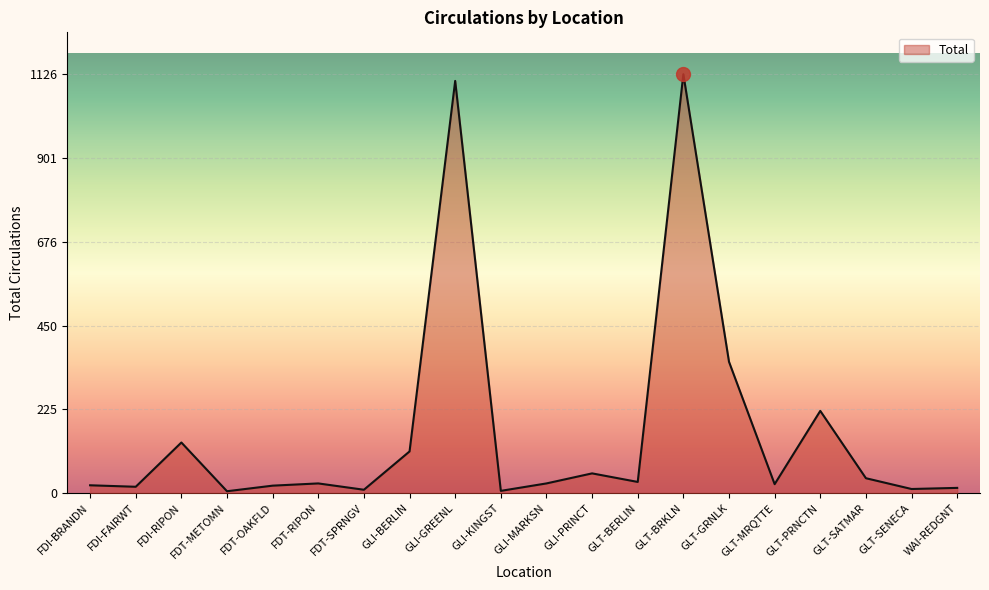

What is the maximum value shown in the chart?

1126